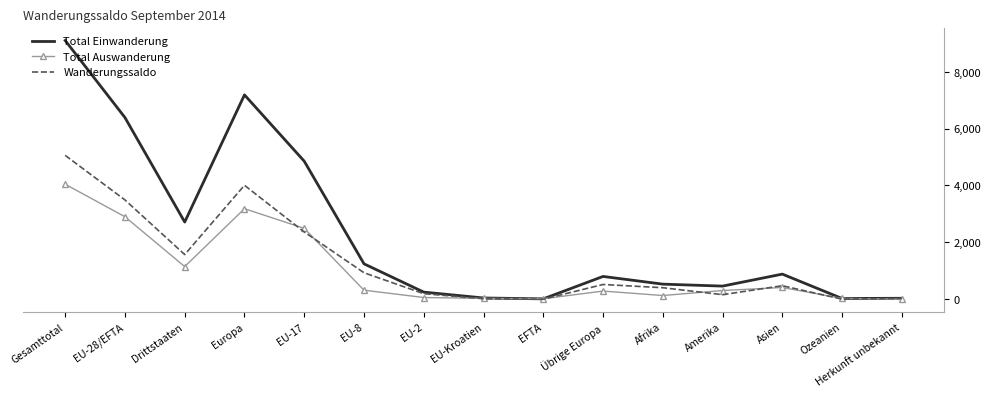

Which series has the largest total across all categories?

Total Einwanderung